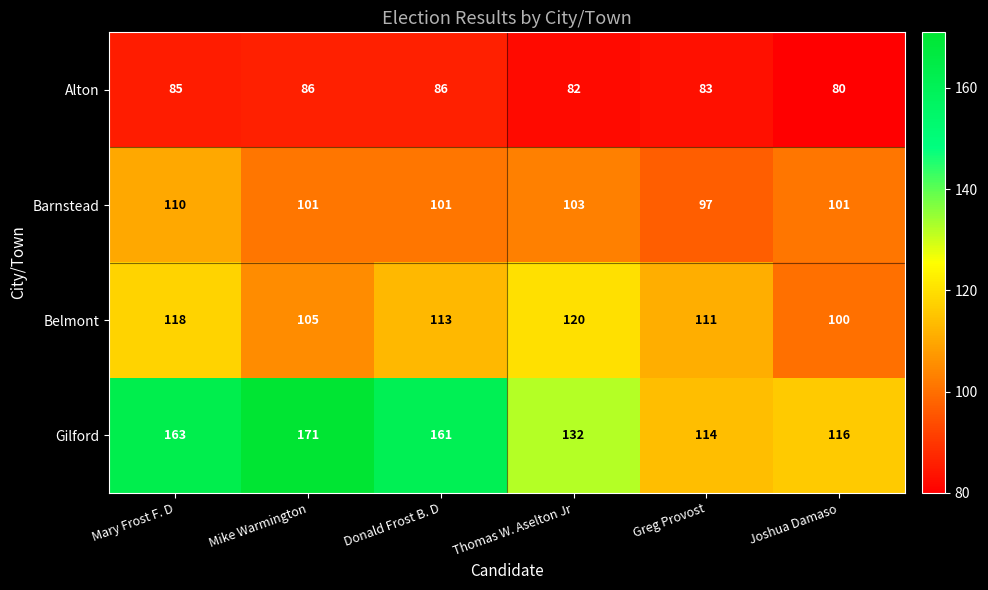

Between Mary Frost F. D and Joshua Damaso, which series saw the biggest shift?

Gilford